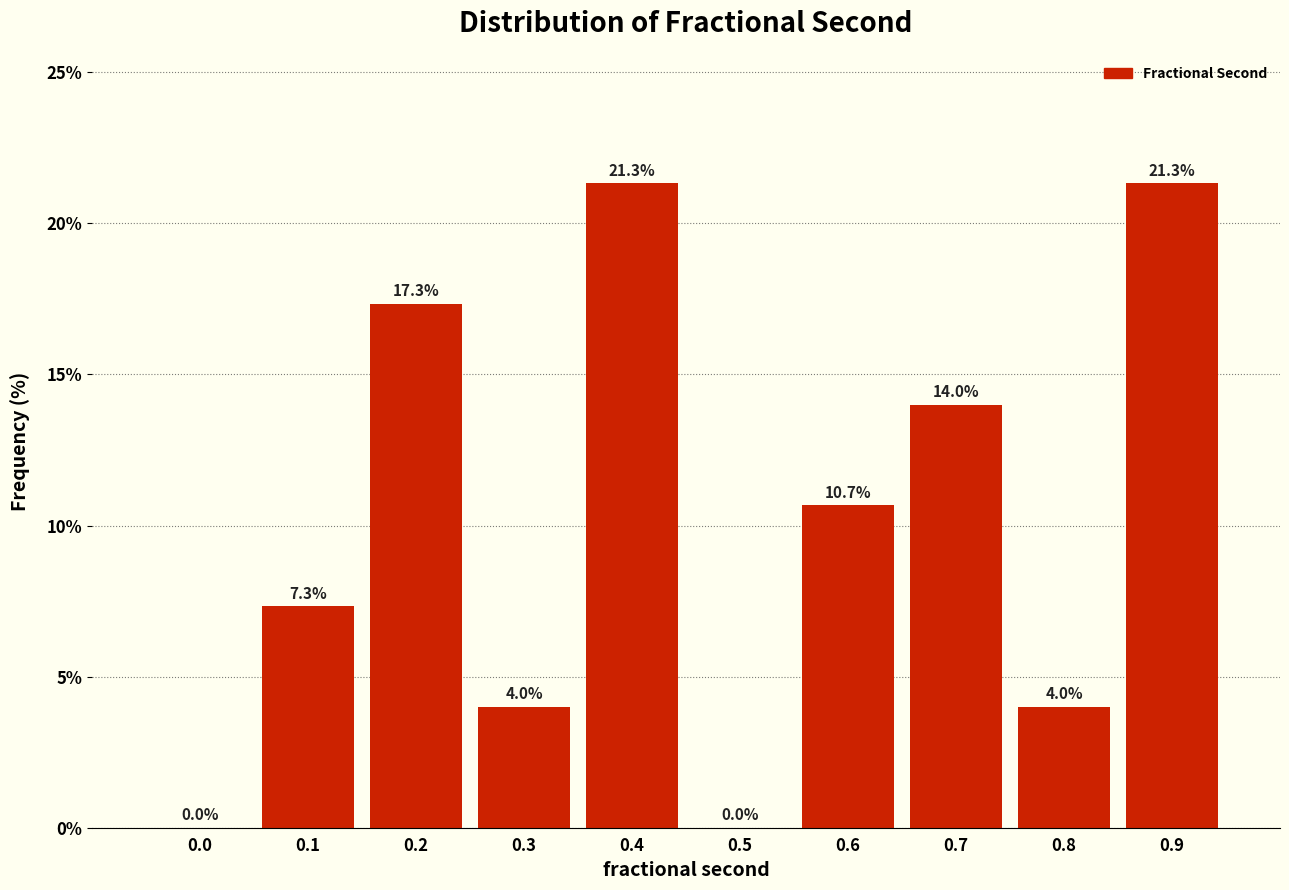

Reading right to left, what are all the values shown in this chart?

0.9=21.3	0.8=4.0	0.7=14.0	0.6=10.7	0.5=0.0	0.4=21.3	0.3=4.0	0.2=17.3	0.1=7.3	0.0=0.0